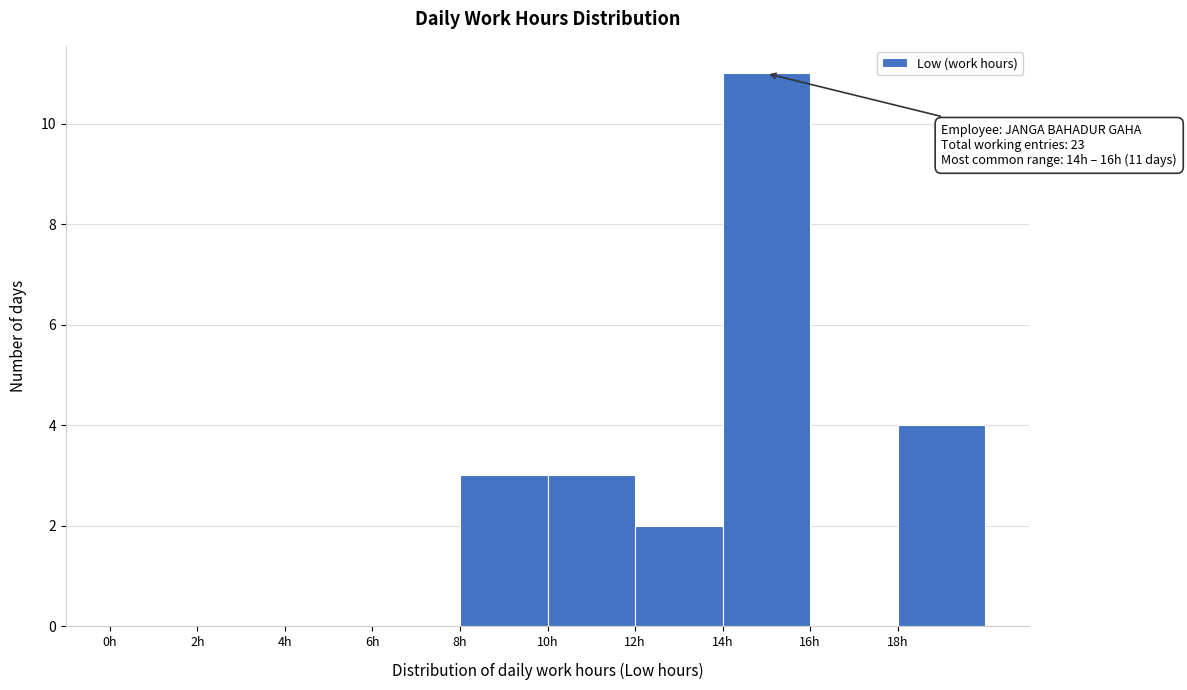

Which range on the x-axis has the tallest bar?

14 to 16